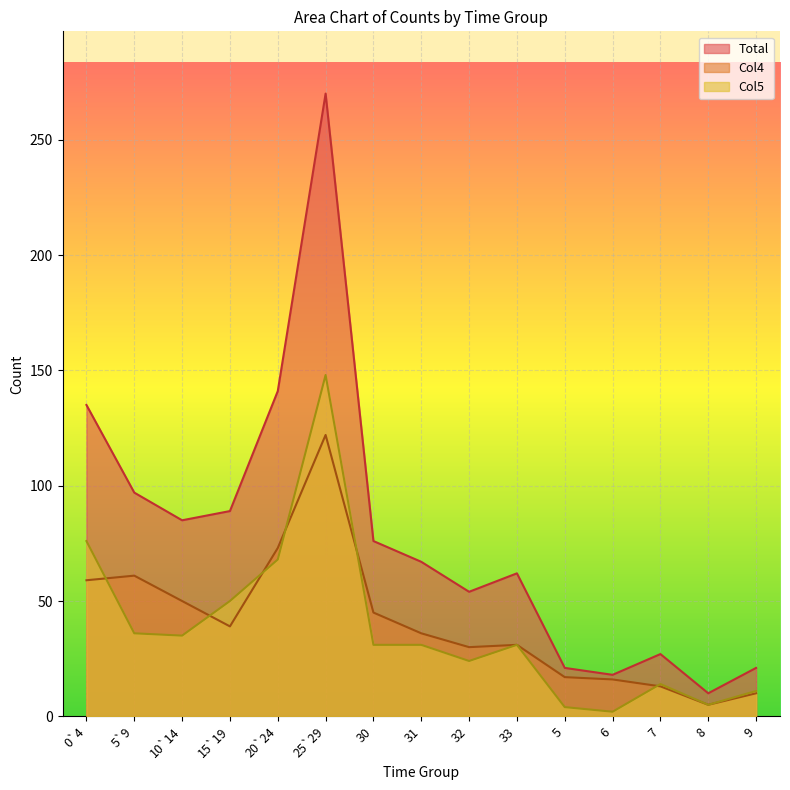

Which has a higher value, 6 or 32?

32